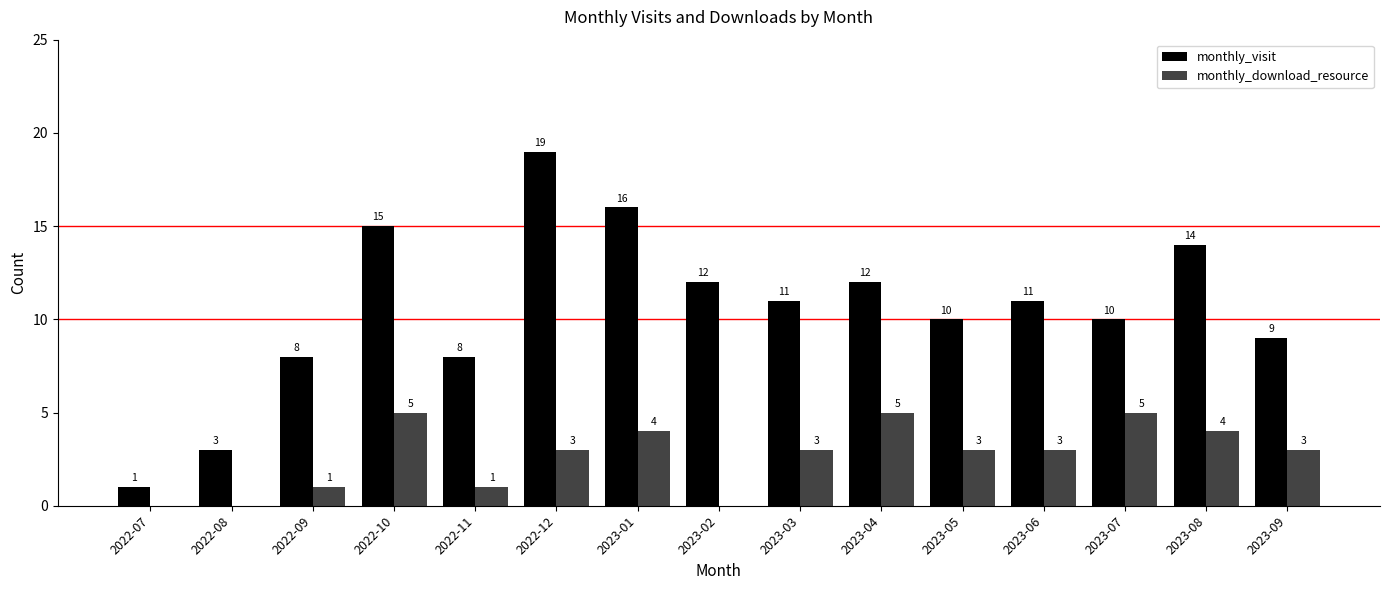

What is the maximum value for monthly_download_resource?

5